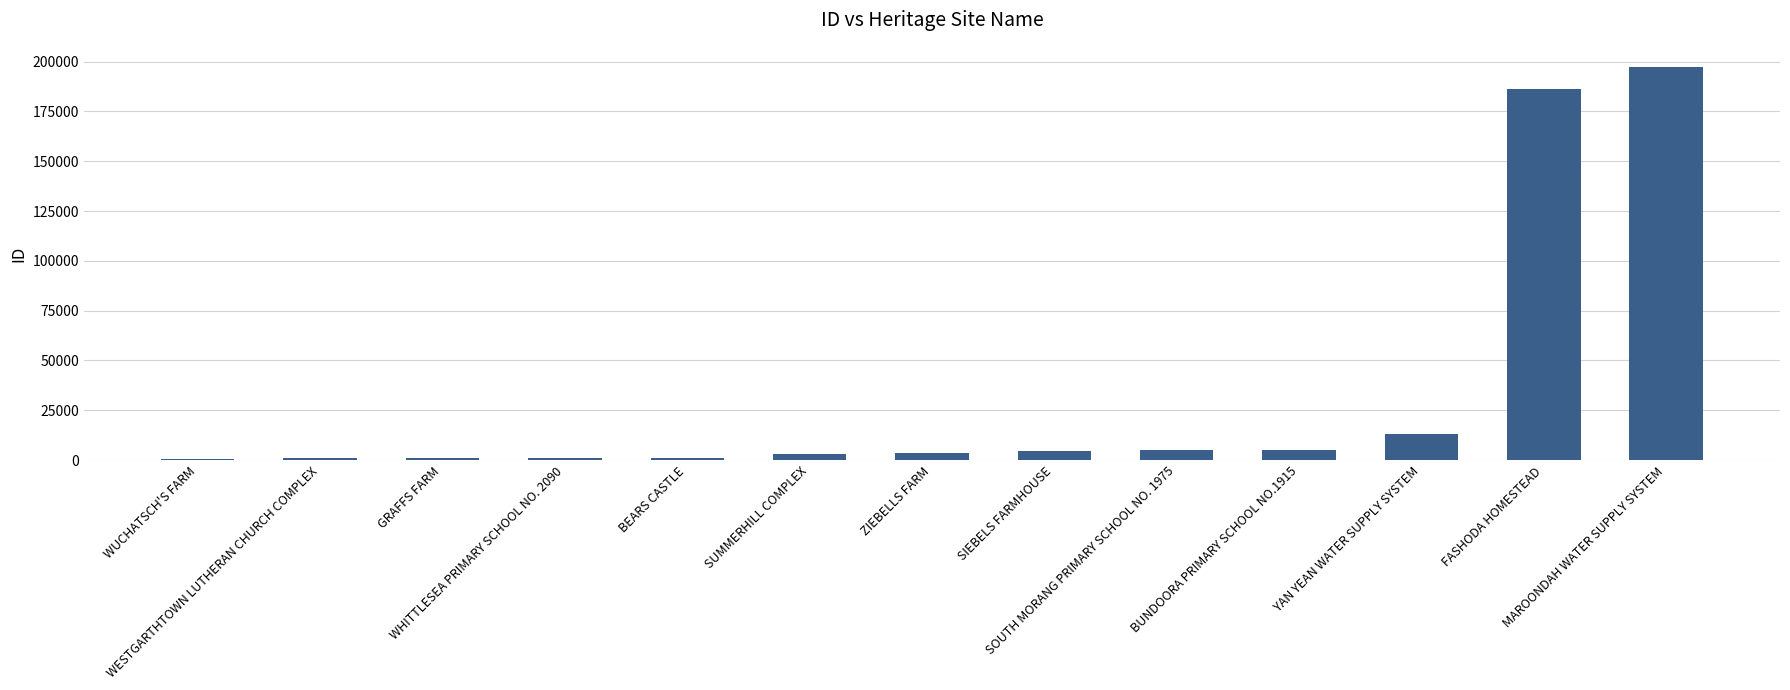

Is it true that the value at FASHODA HOMESTEAD is 327714?

False